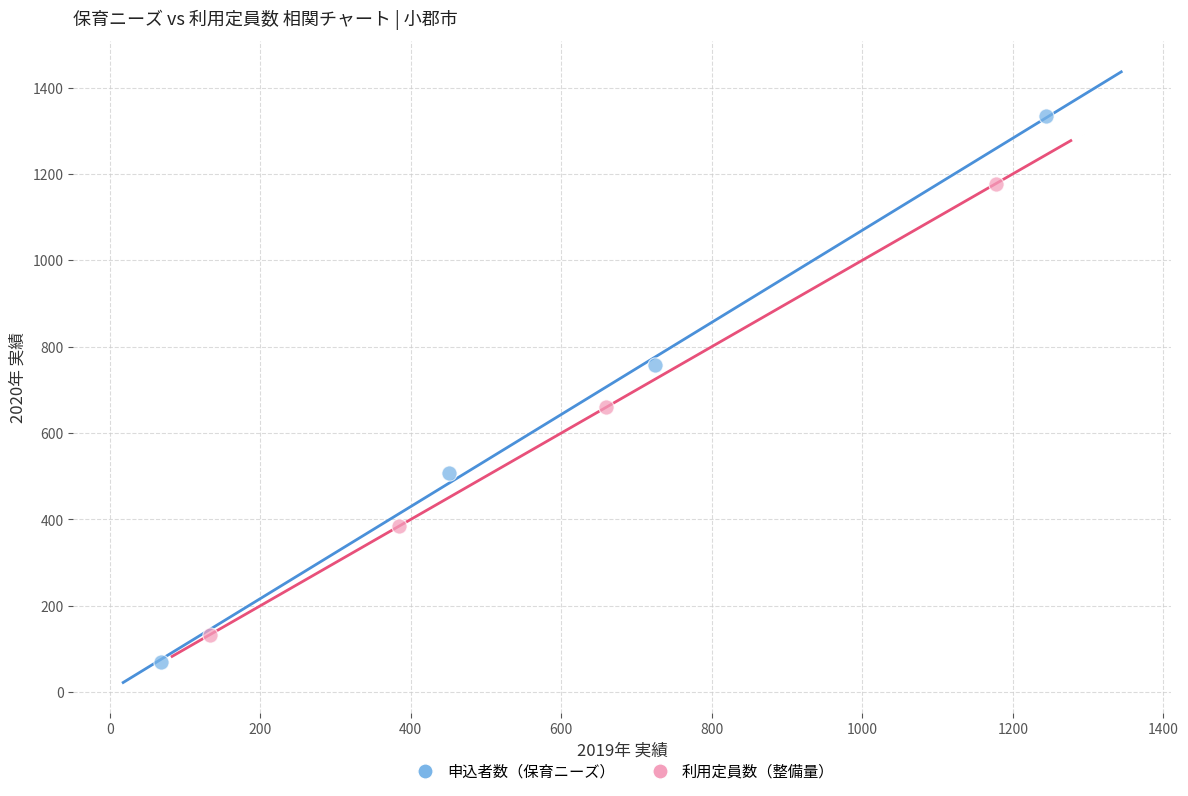

Which series contains the highest Y value?

申込者数（保育ニーズ）